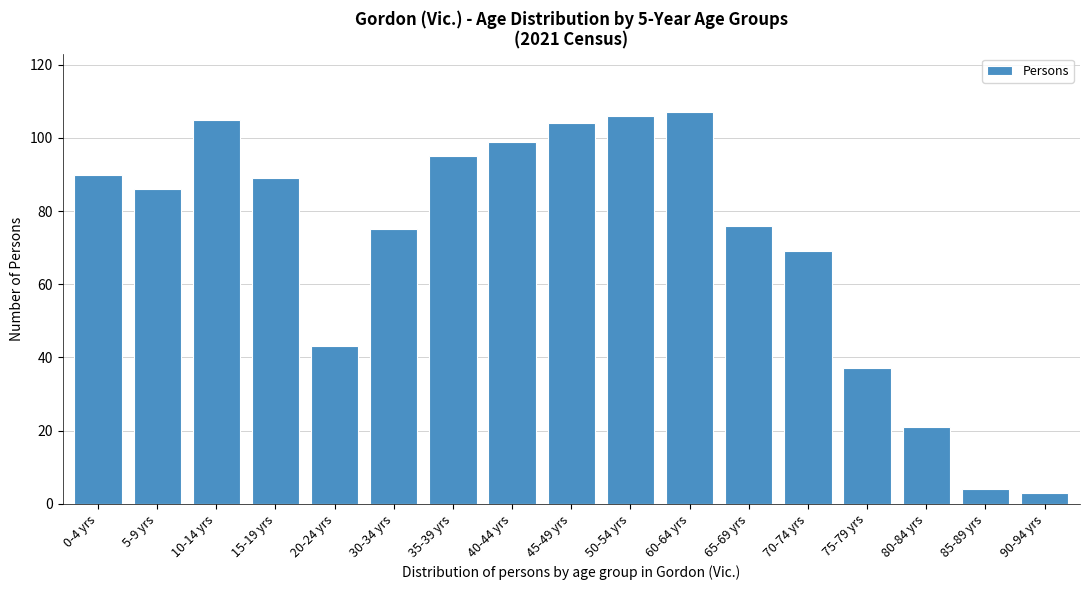

Reading right to left, transcribe all the data shown in this chart.

90-94 yrs=3	85-89 yrs=4	80-84 yrs=21	75-79 yrs=37	70-74 yrs=69	65-69 yrs=76	60-64 yrs=107	50-54 yrs=106	45-49 yrs=104	40-44 yrs=99	35-39 yrs=95	30-34 yrs=75	20-24 yrs=43	15-19 yrs=89	10-14 yrs=105	5-9 yrs=86	0-4 yrs=90